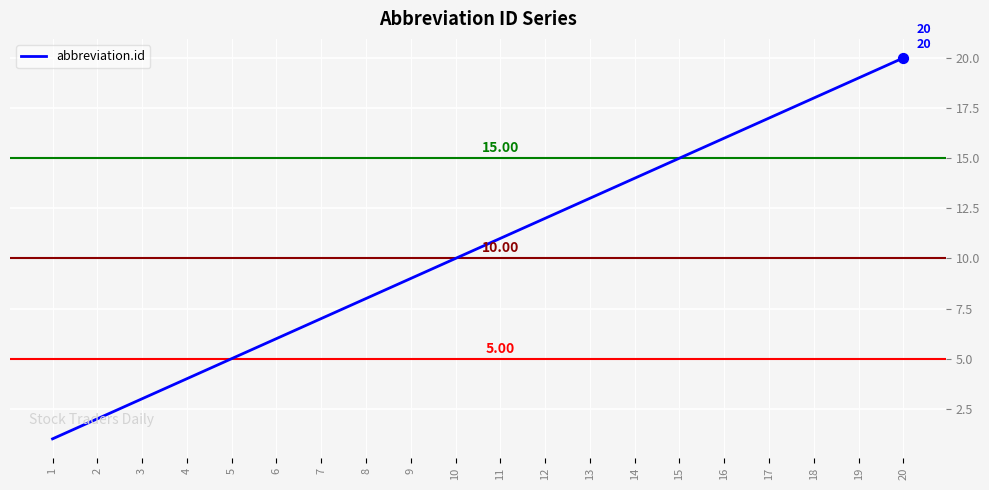

Between 1 and 10, which is larger?

10